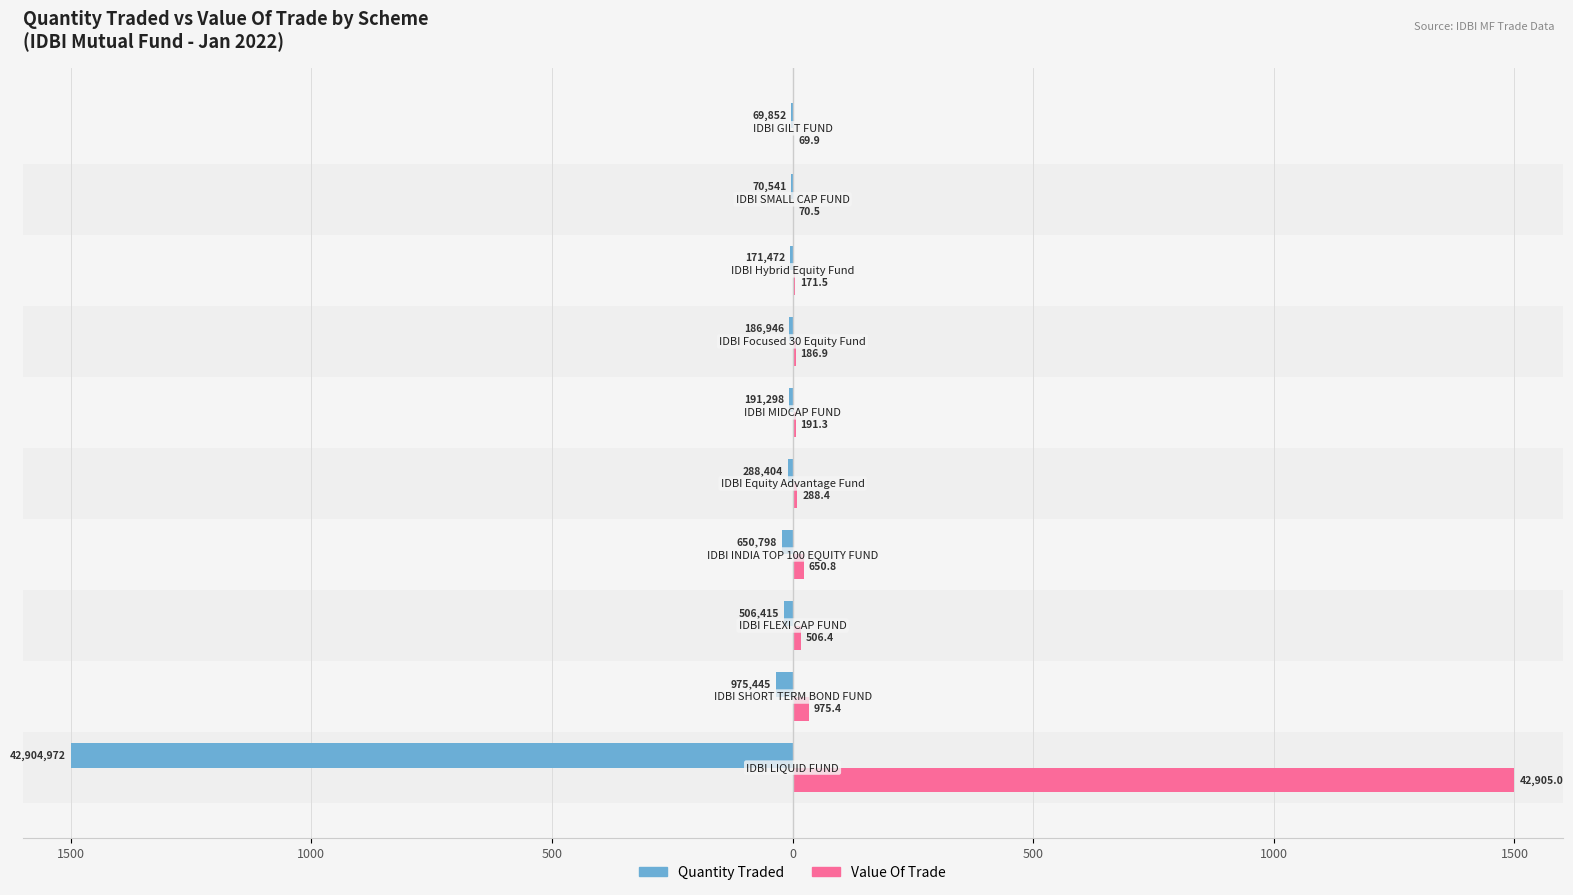

What are all the series names shown in the legend?

Quantity Traded, Value Of Trade